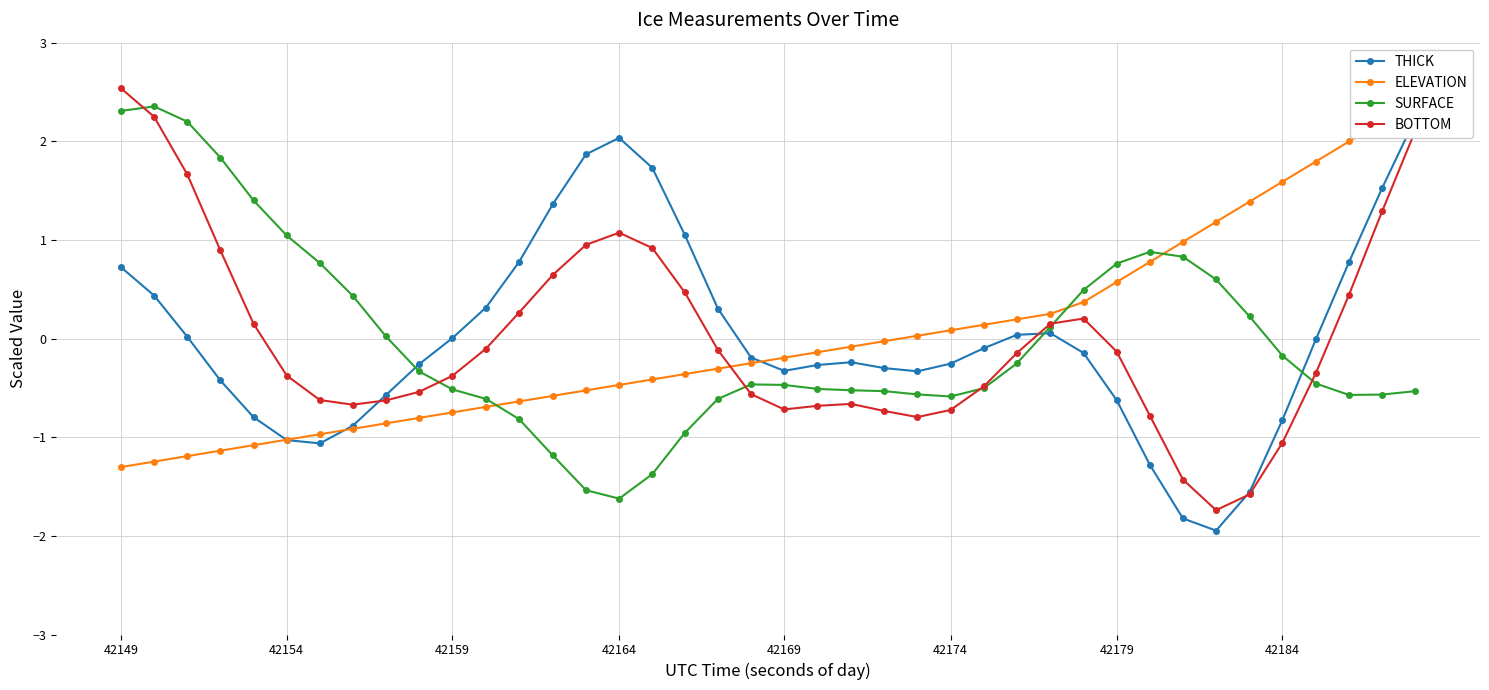

True or false: THICK and SURFACE intersect in this chart.

True